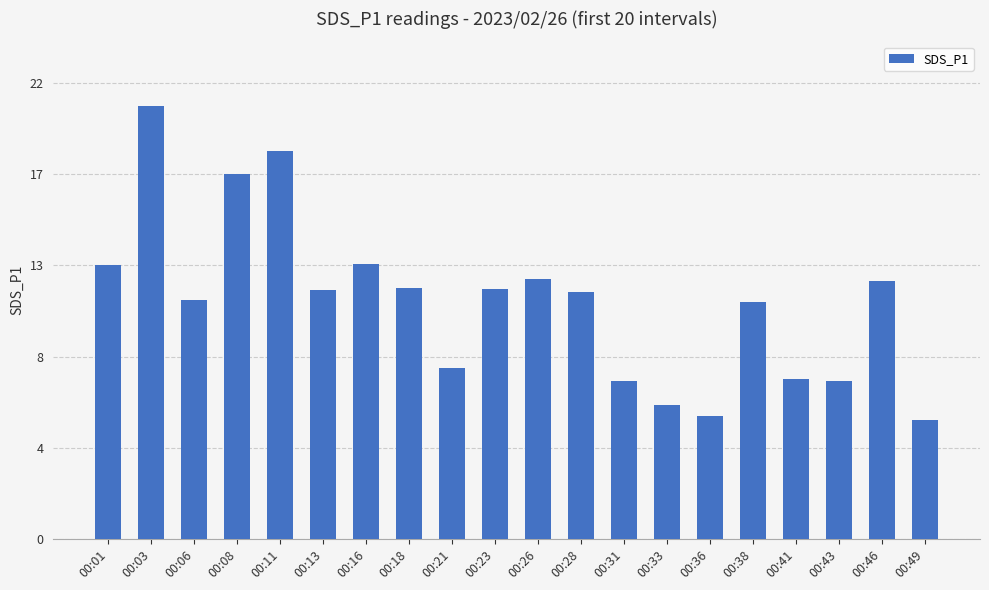

Which has a higher value, 00:31 or 00:01?

00:01